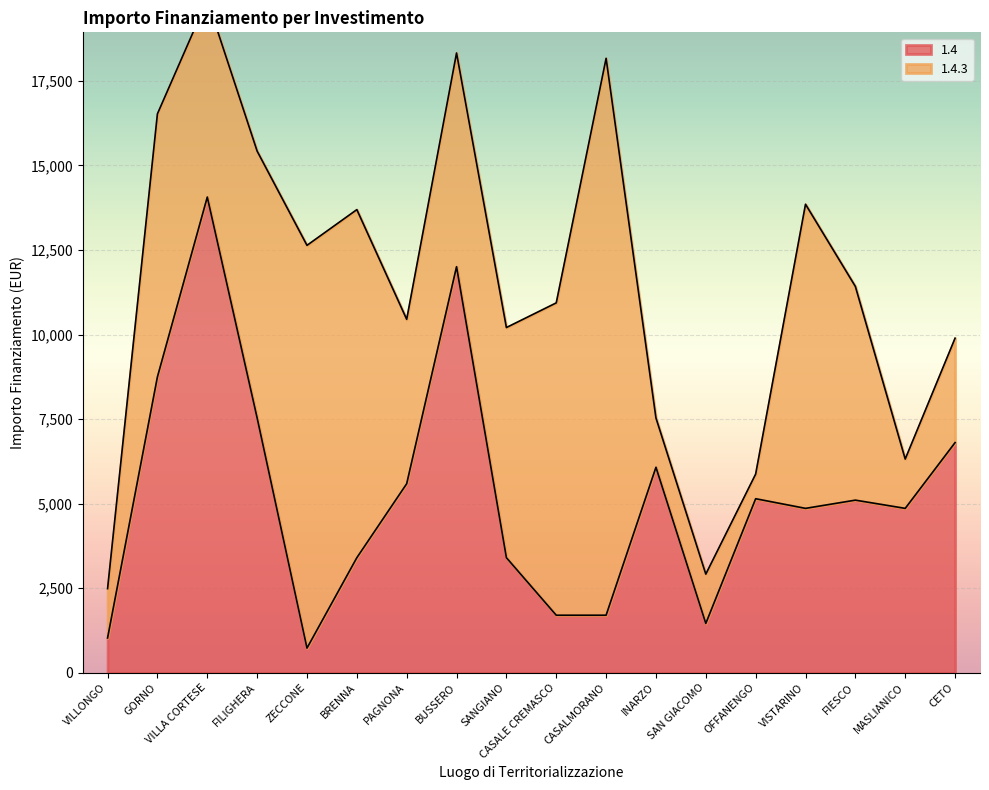

What is the difference between the values at VISTARINO and CASALE CREMASCO?

3159